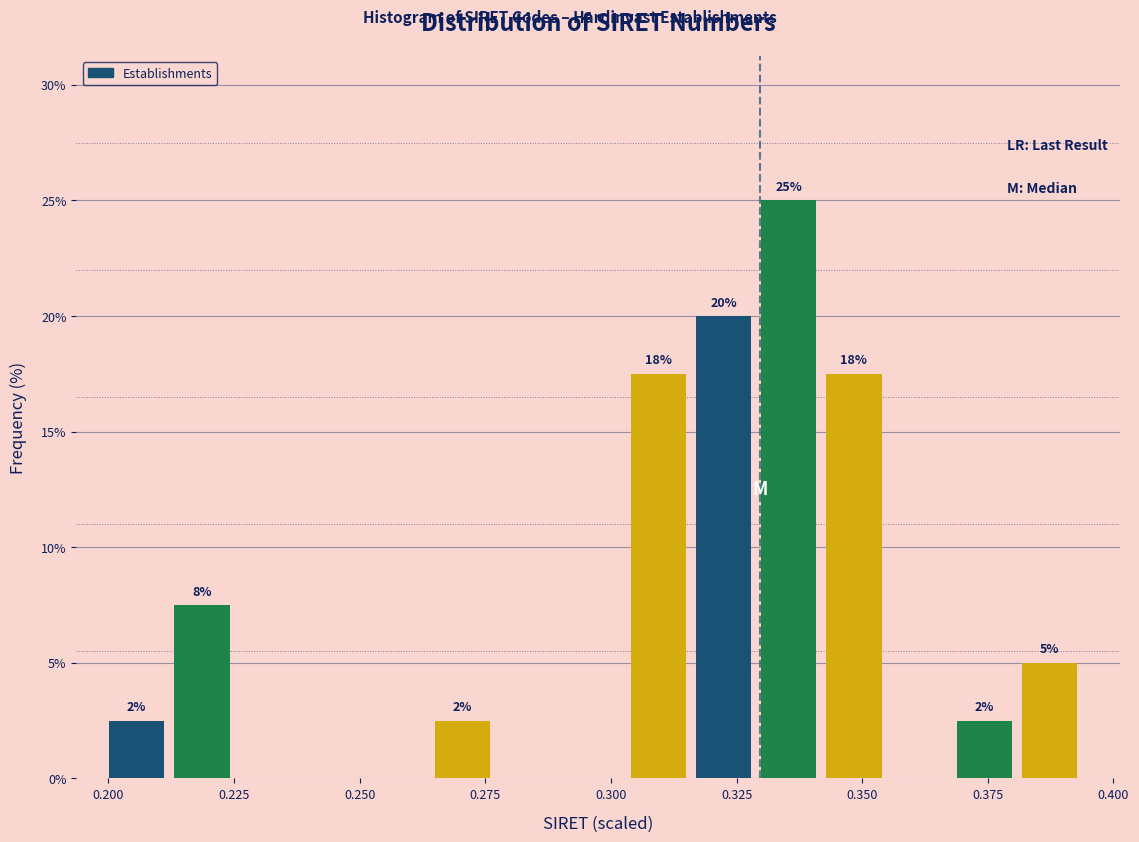

Around what value on the x-axis is the tallest bar? Give the approximate position of its centre, as read against the axis.

0.335